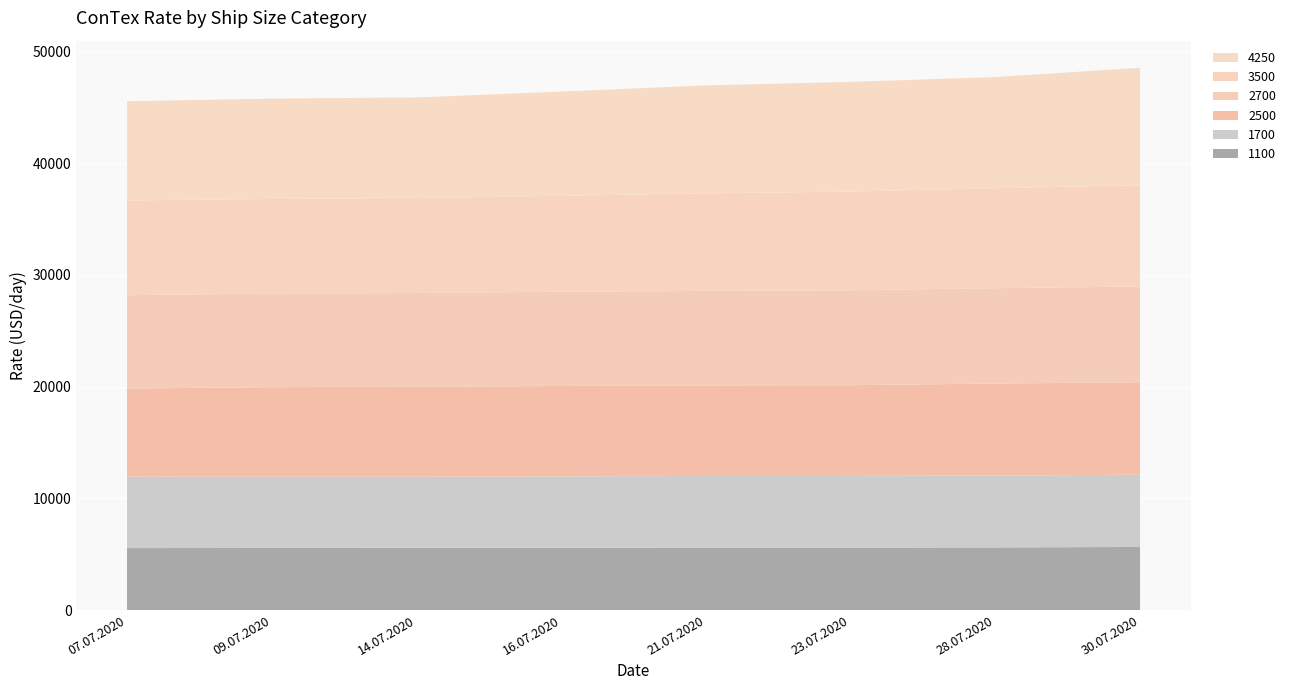

Reading left to right, list all the values displayed in this chart.

1100: 5546	5555	5570	5575	5591	5589	5604	5646
1700: 6389	6377	6359	6395	6409	6418	6433	6473
2500: 7897	8023	8054	8091	8108	8124	8241	8275
2700: 8359	8380	8403	8438	8467	8498	8541	8573
3500: 8481	8474	8497	8589	8733	8838	8952	9063
4250: 8881	8982	9017	9329	9667	9823	9953	10523